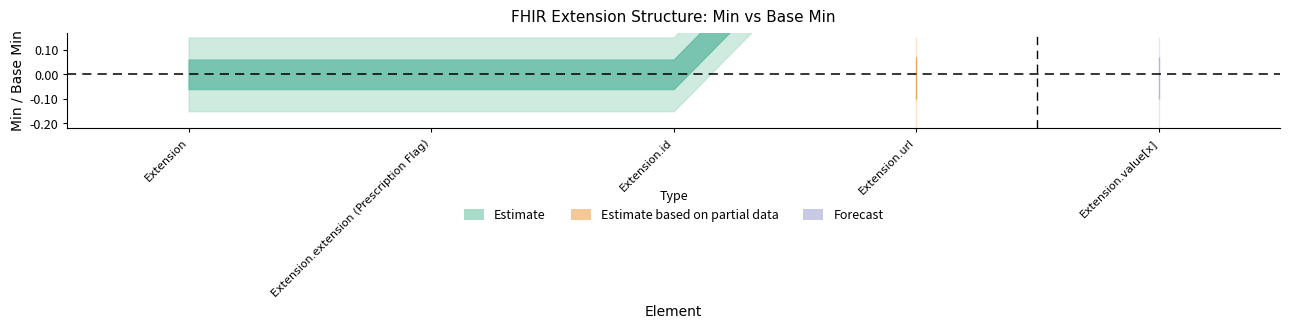

Where is Min nearest to the value 0?

Extension